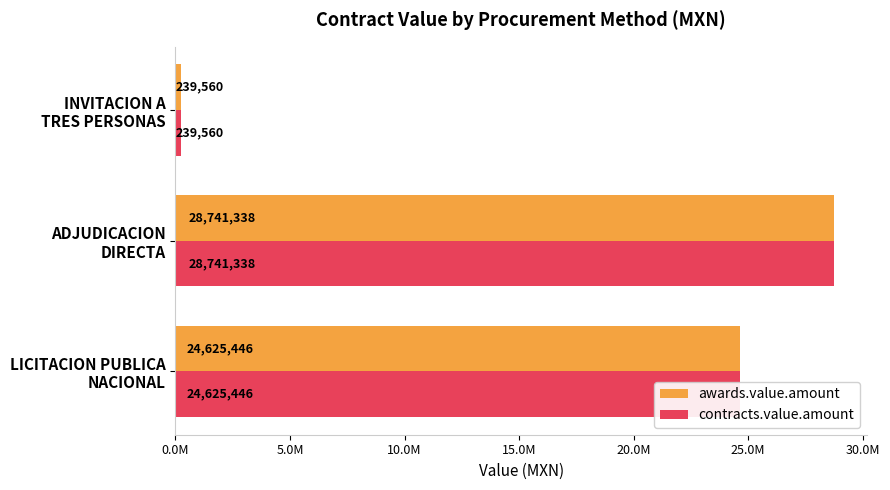

What is the maximum value shown in the chart?

28741337.7